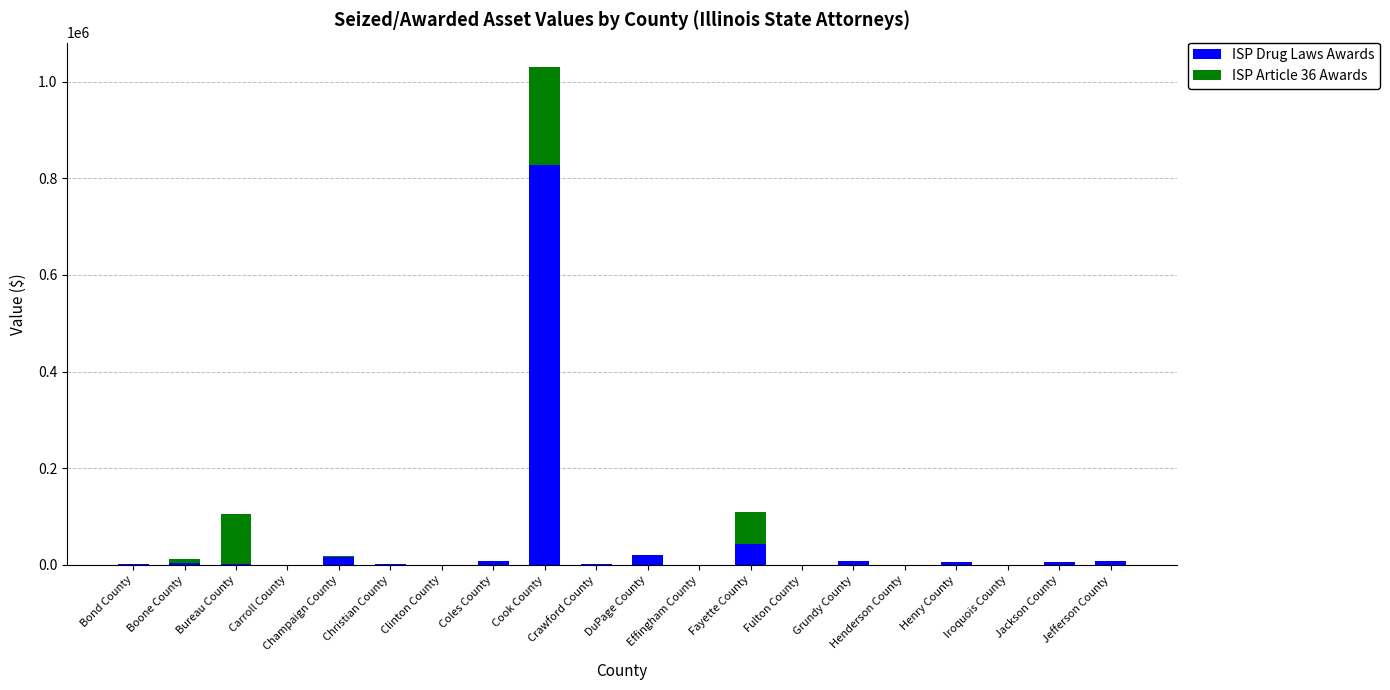

How many series are shown in this chart?

2